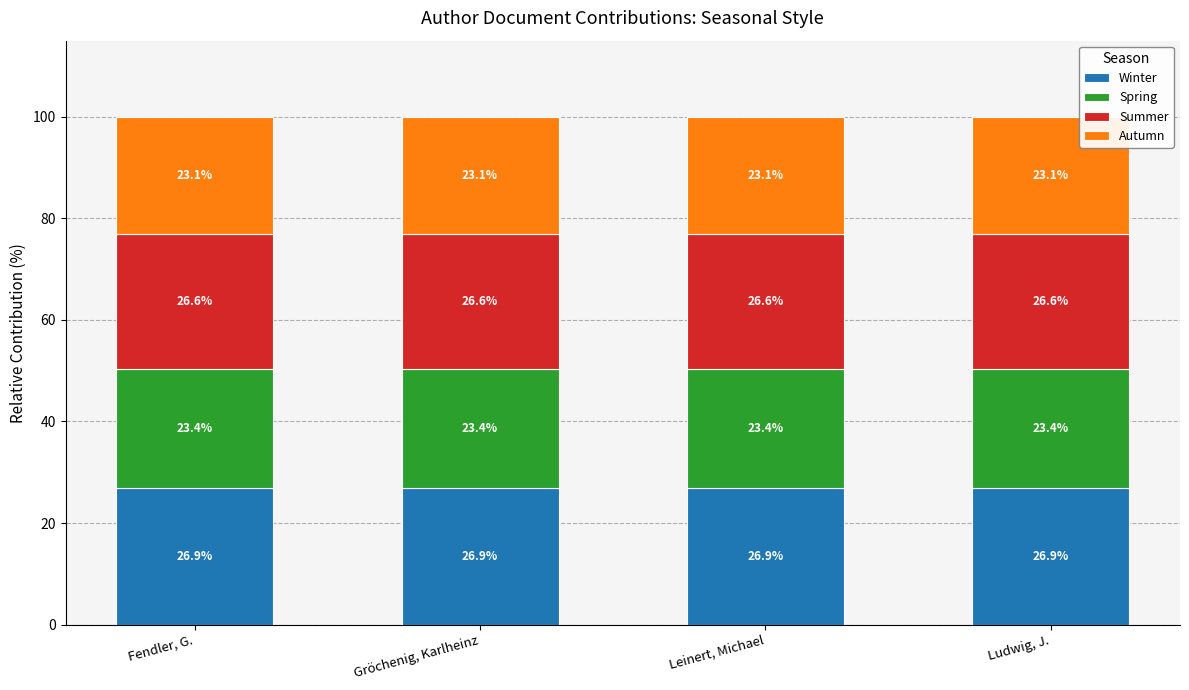

What is the total value across all series at Fendler, G.?

100.0